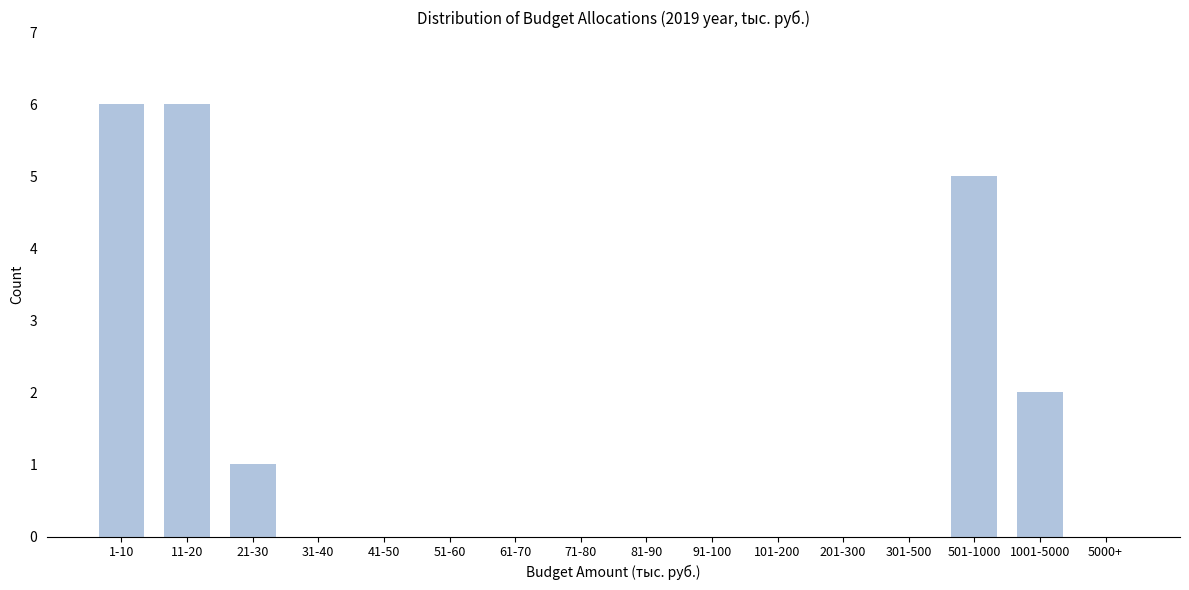

Reading right to left, extract all data points from this chart.

5000+=0	1001-5000=2	501-1000=5	301-500=0	201-300=0	101-200=0	91-100=0	81-90=0	71-80=0	61-70=0	51-60=0	41-50=0	31-40=0	21-30=1	11-20=6	1-10=6